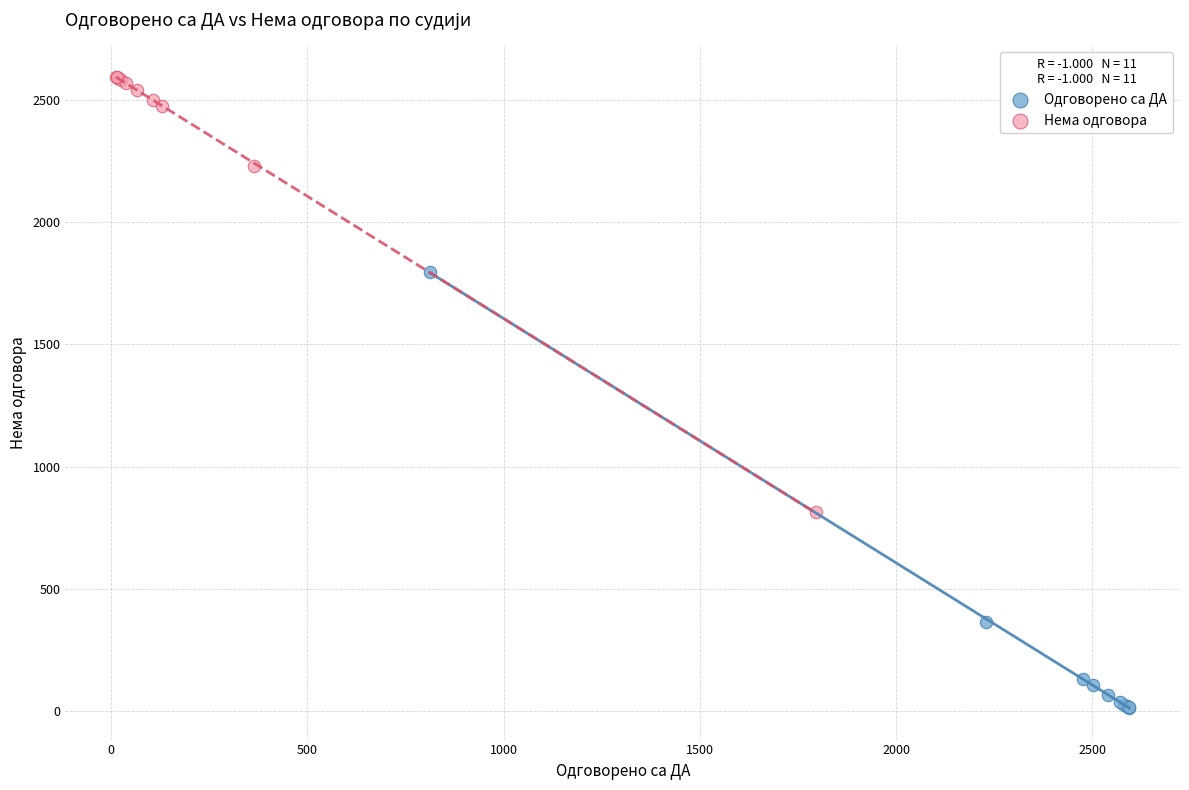

Which series contains the lowest Y value?

Одговорено са ДА